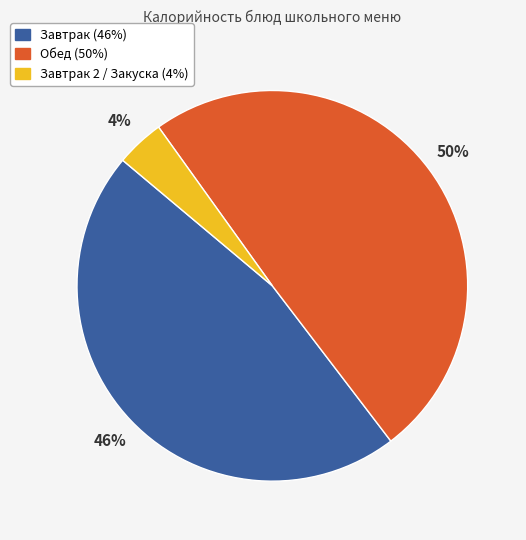

To the nearest percent, what is the average slice percentage?

33%